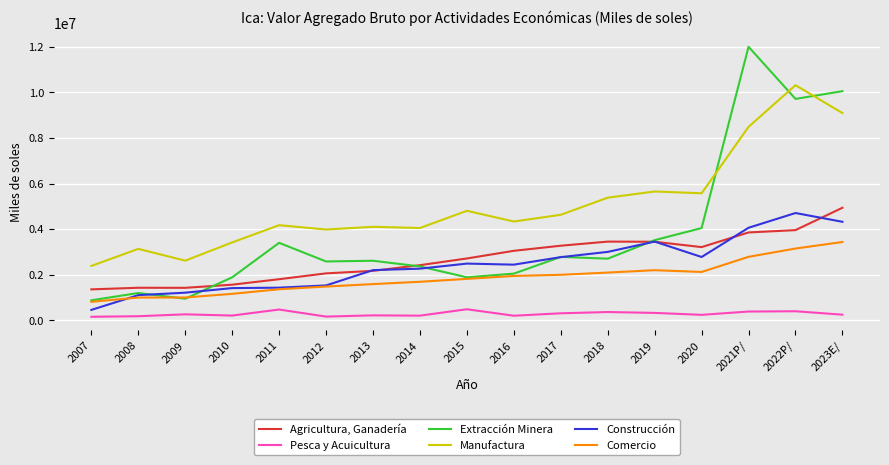

True or false: Construcción has a value of 2443068 at 2016.

True